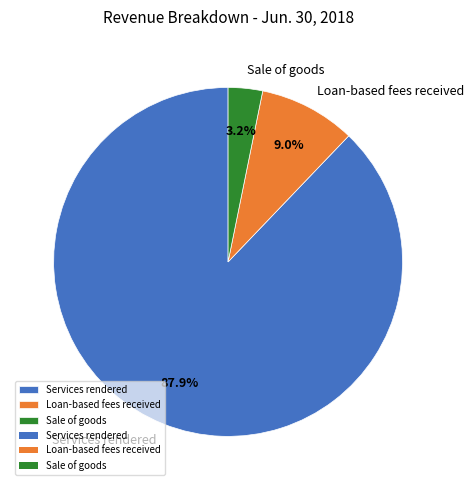

To the nearest percent, what percentage of the pie is Loan-based fees received?

9%